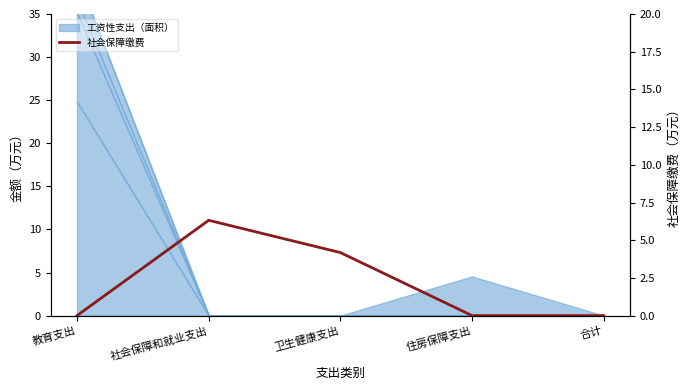

True or false: there are more than 0 points higher than both neighbors.

True